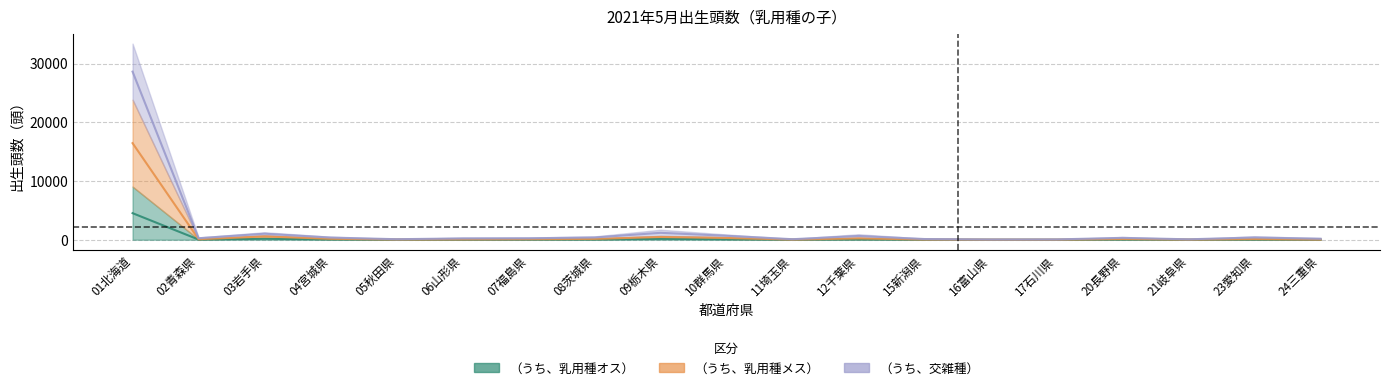

At how many categories does at least one series exceed 15157?

1